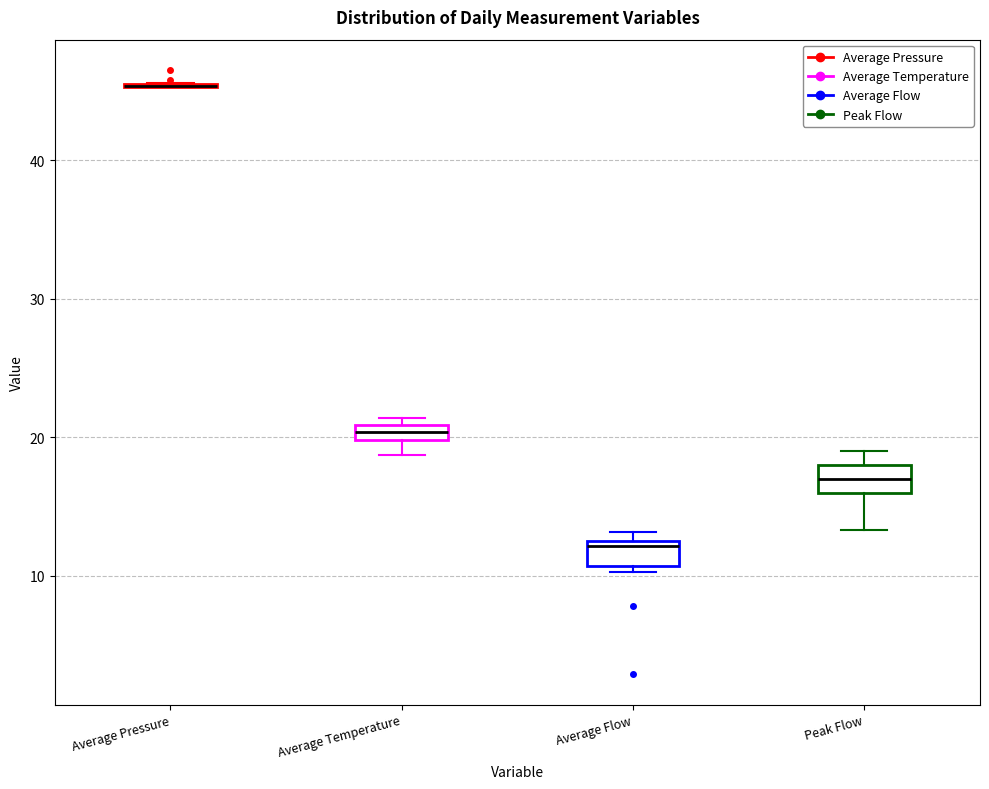

Where does the median line of the box for Average Flow sit on the y-axis? The values are not printed on the chart, so give them approximately, as read against the axis.

12